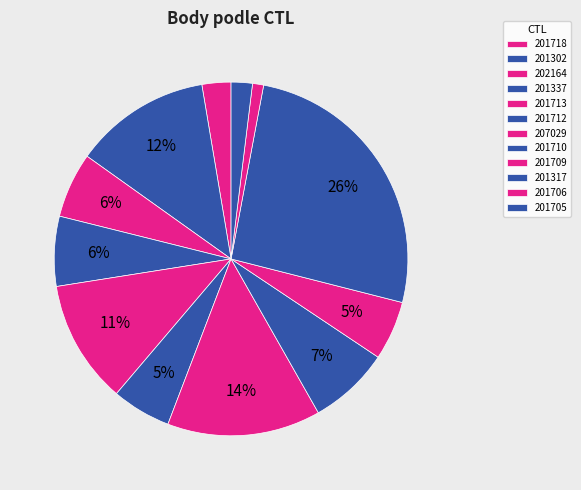

What is the largest slice in the pie chart?

201317